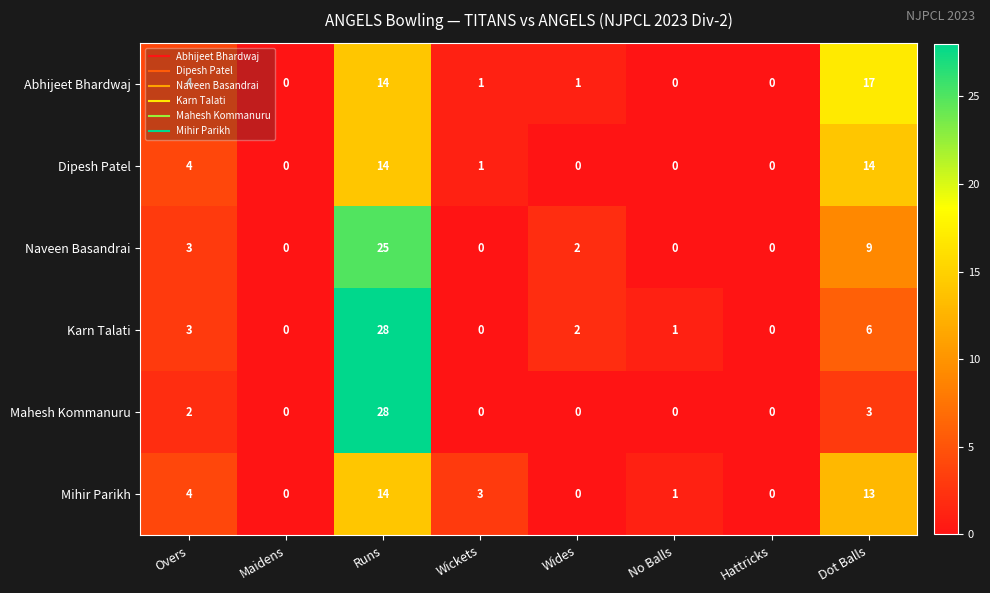

Which series changed the most between Hattricks and Dot Balls?

Abhijeet Bhardwaj